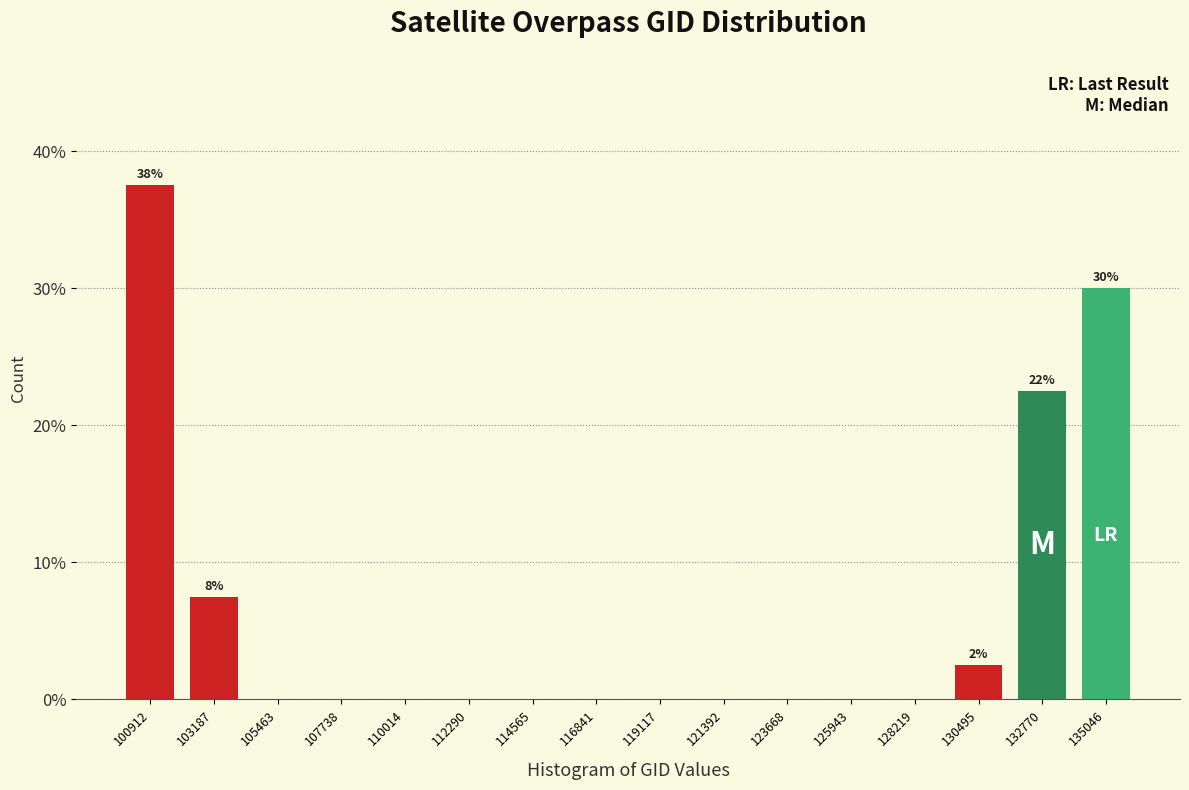

Reading right to left, extract all data points from this chart.

135046=30.0	132770=22.5	130495=2.5	128219=0.0	125943=0.0	123668=0.0	121392=0.0	119117=0.0	116841=0.0	114565=0.0	112290=0.0	110014=0.0	107738=0.0	105463=0.0	103187=7.5	100912=37.5